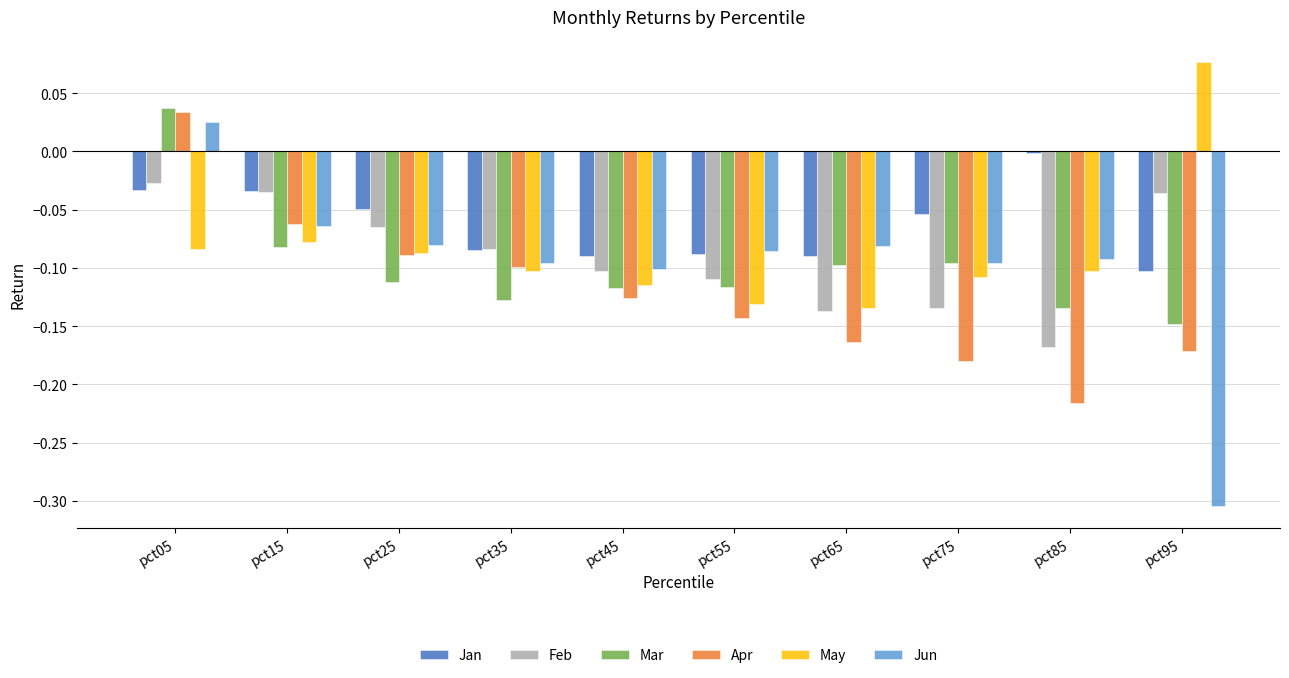

How many data points in Jun are above 0?

1